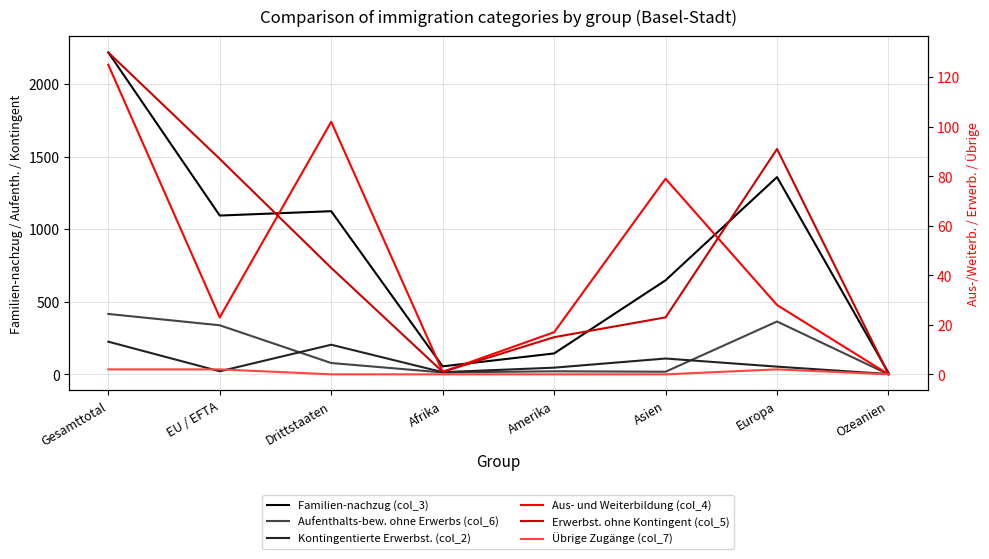

Reading right to left, what are all the values shown in this chart?

Familien-nachzug (col_3): 10	1359	648	144	55	1124	1094	2218
Aufenthalts-bew. ohne Erwerbs (col_6): 0	364	18	21	13	78	338	416
Kontingentierte Erwerbst. (col_2): 2	53	109	46	15	204	21	225
Aus- und Weiterbildung (col_4): 0	28	79	17	1	102	23	125
Erwerbst. ohne Kontingent (col_5): 0	91	23	15	1	43	87	130
Übrige Zugänge (col_7): 0	2	0	0	0	0	2	2